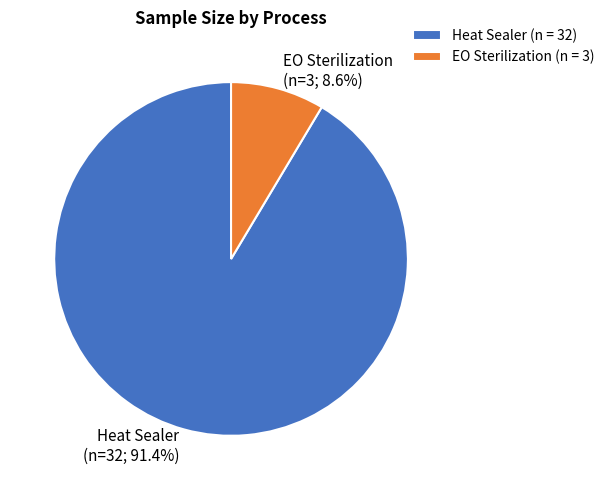

The Heat Sealer slice represents 91% of the pie. True or false?

True